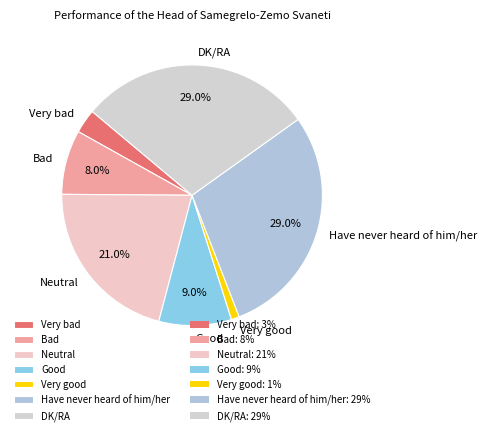

Combined, what portion of the pie is Have never heard of him/her and DK/RA?

58.0%